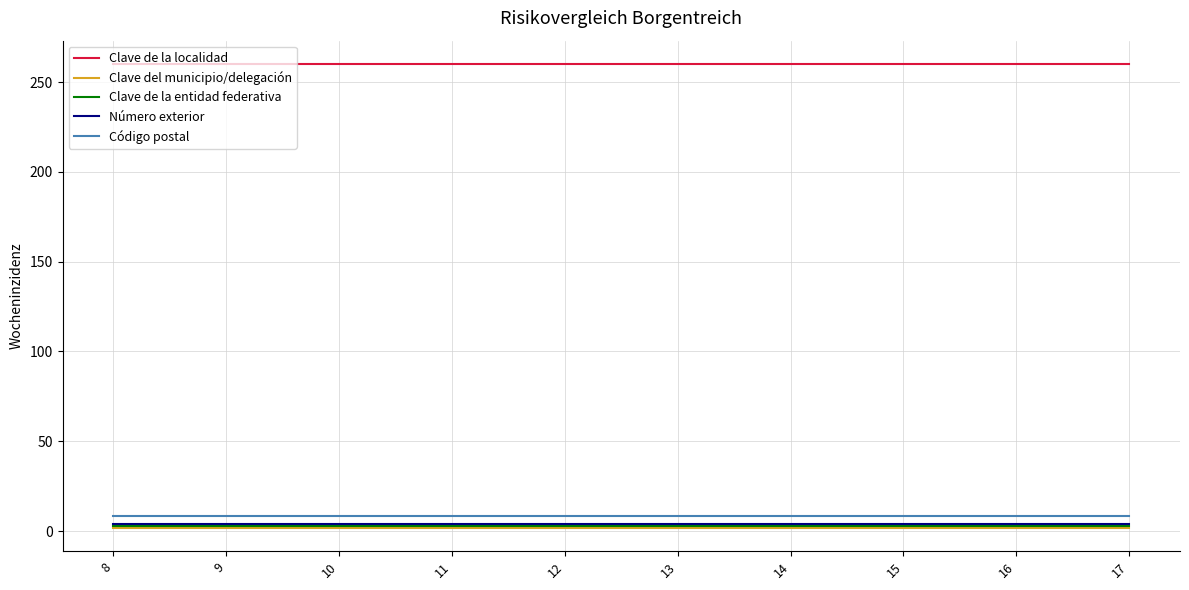

Which series has the largest total across all categories?

Clave de la localidad